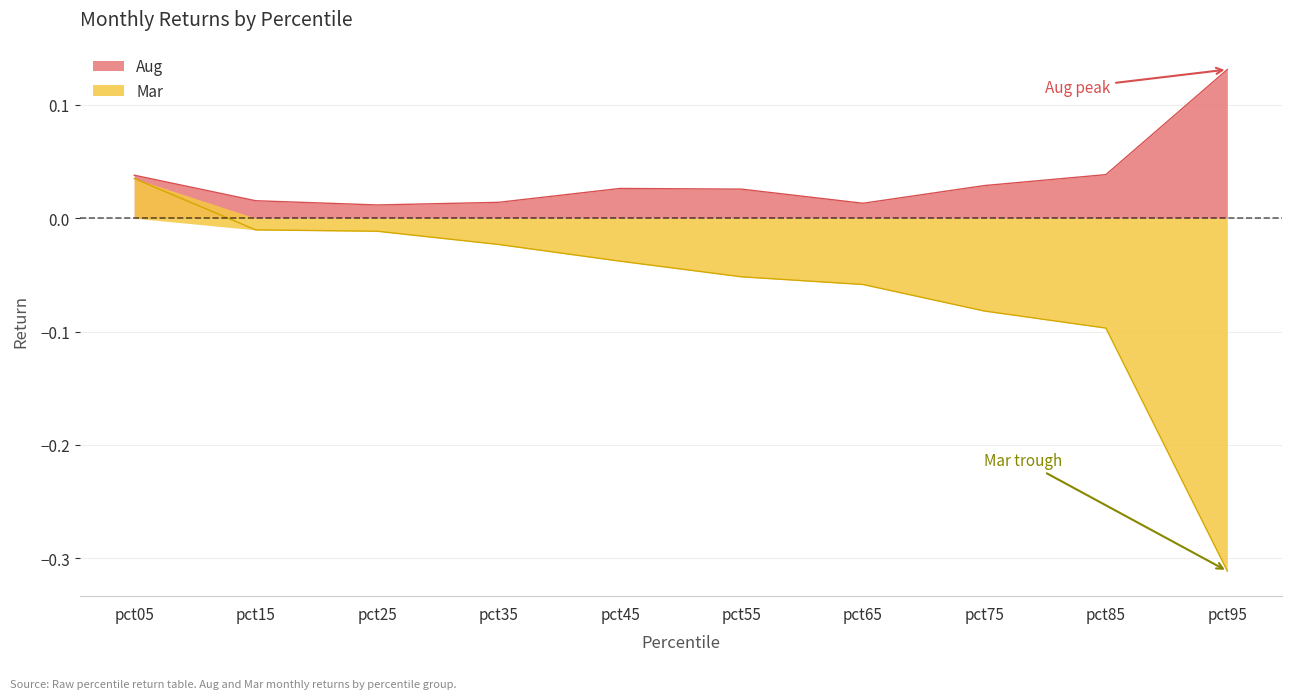

Is it true that Aug equals 0.0 at pct35?

True